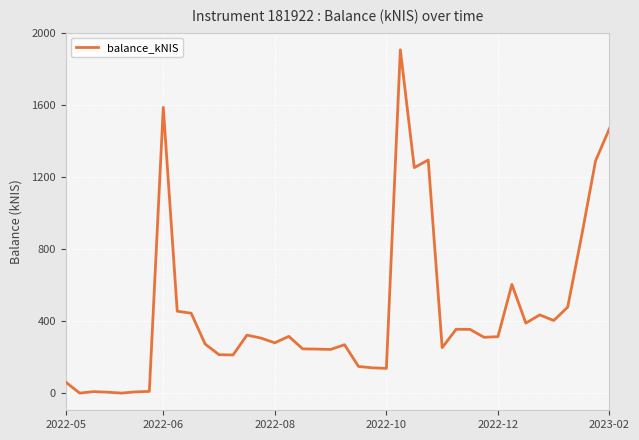

What is the maximum value shown in the chart?

1906.2